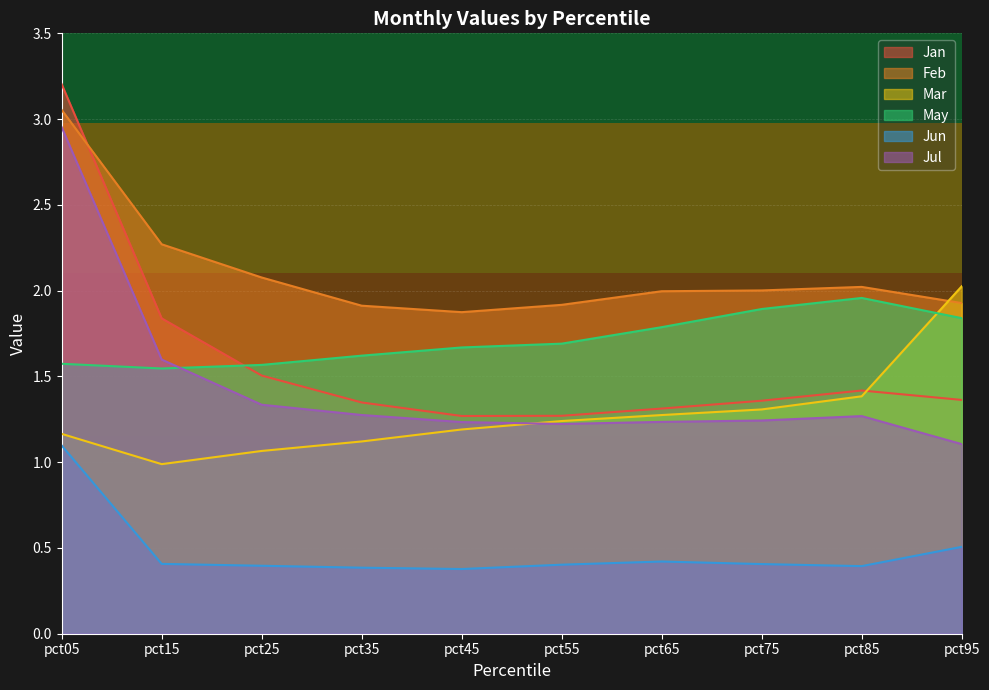

What is the value of the Jan point at the 10th from the left?

1.4